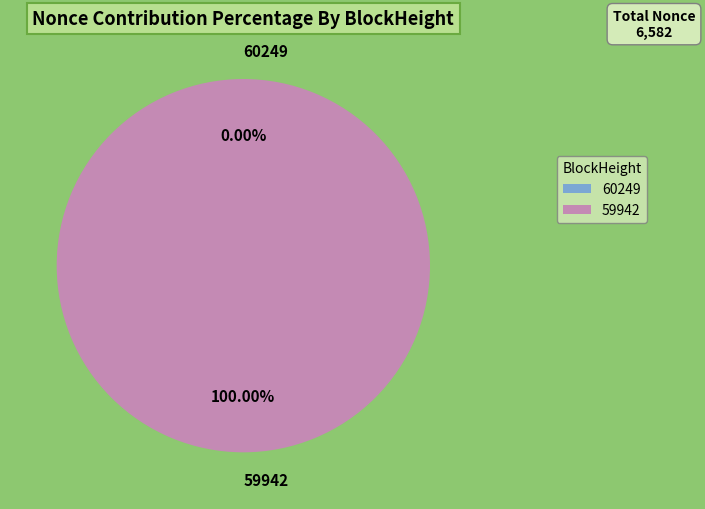

What is the total percentage of 60249 and 59942?

100.0%